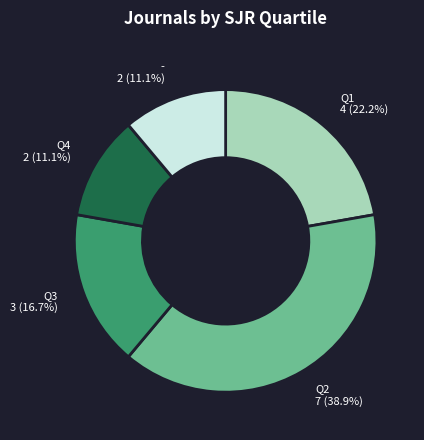

Is there any slice that represents more than half of the pie?

No